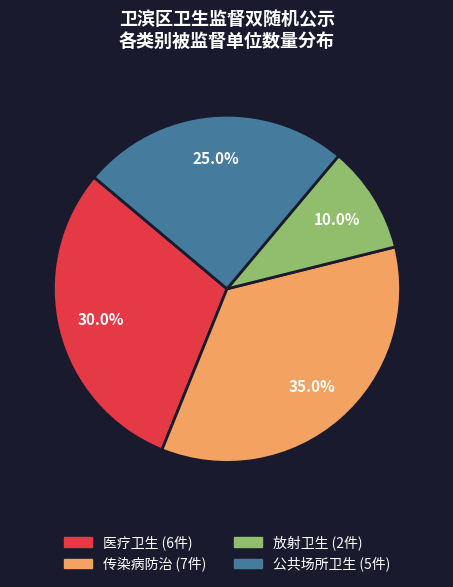

To the nearest percent, what is the difference between the largest and smallest slice percentages?

25%